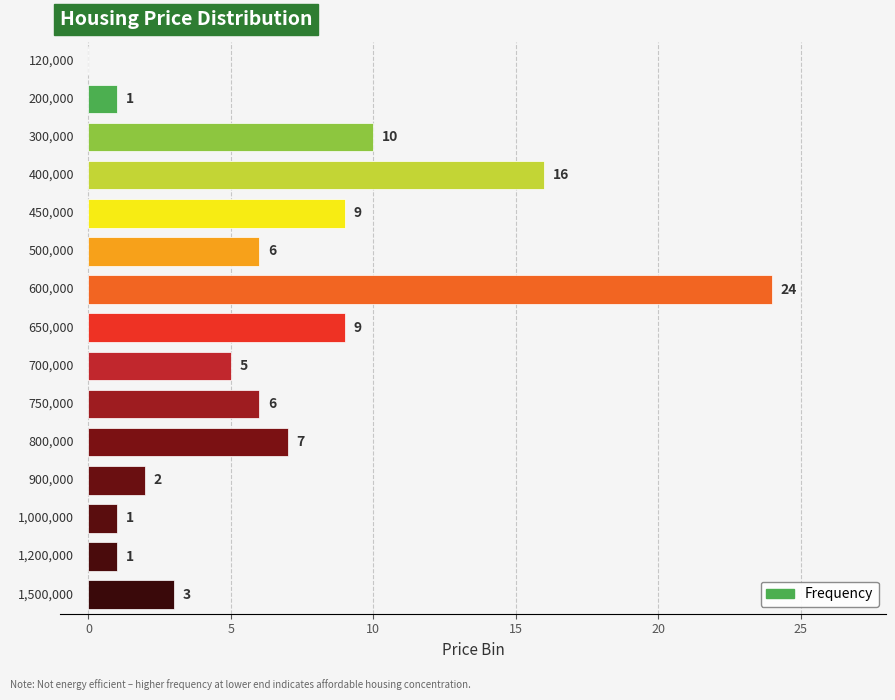

How many bars are there in total?

15